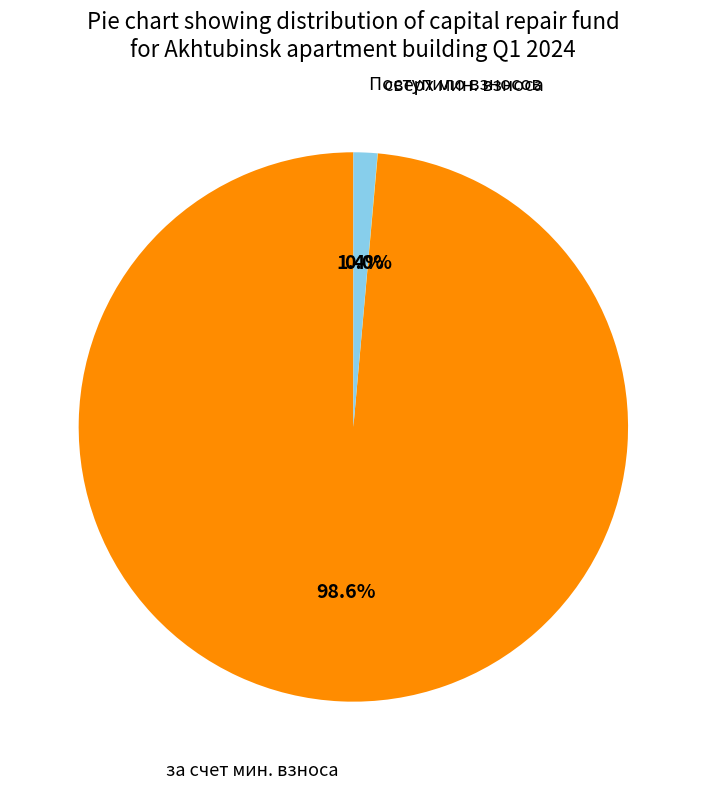

Is there any slice that represents more than half of the pie?

Yes